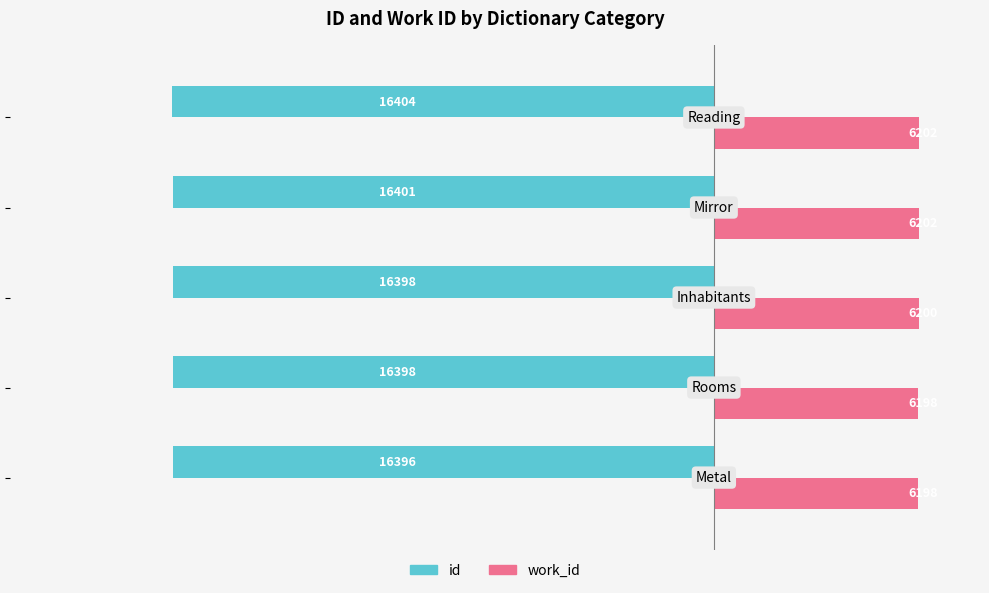

What is the minimum value for work_id?

6197.5